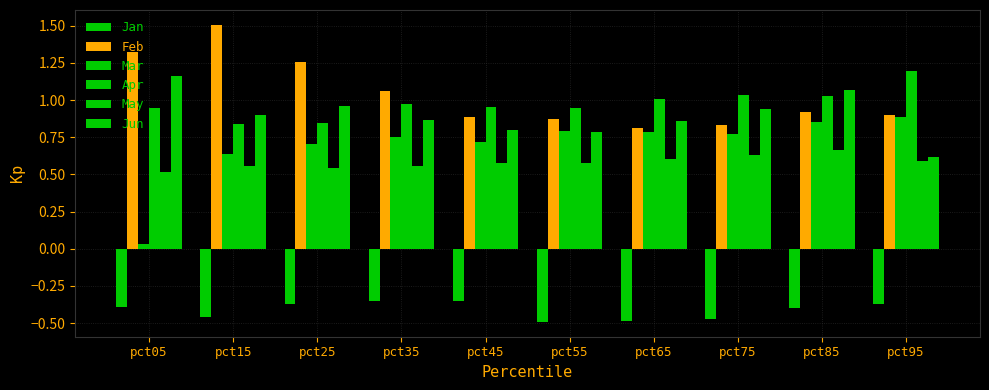

Rank the series by their maximum value, from lowest to highest.

Jan, May, Mar, Jun, Apr, Feb